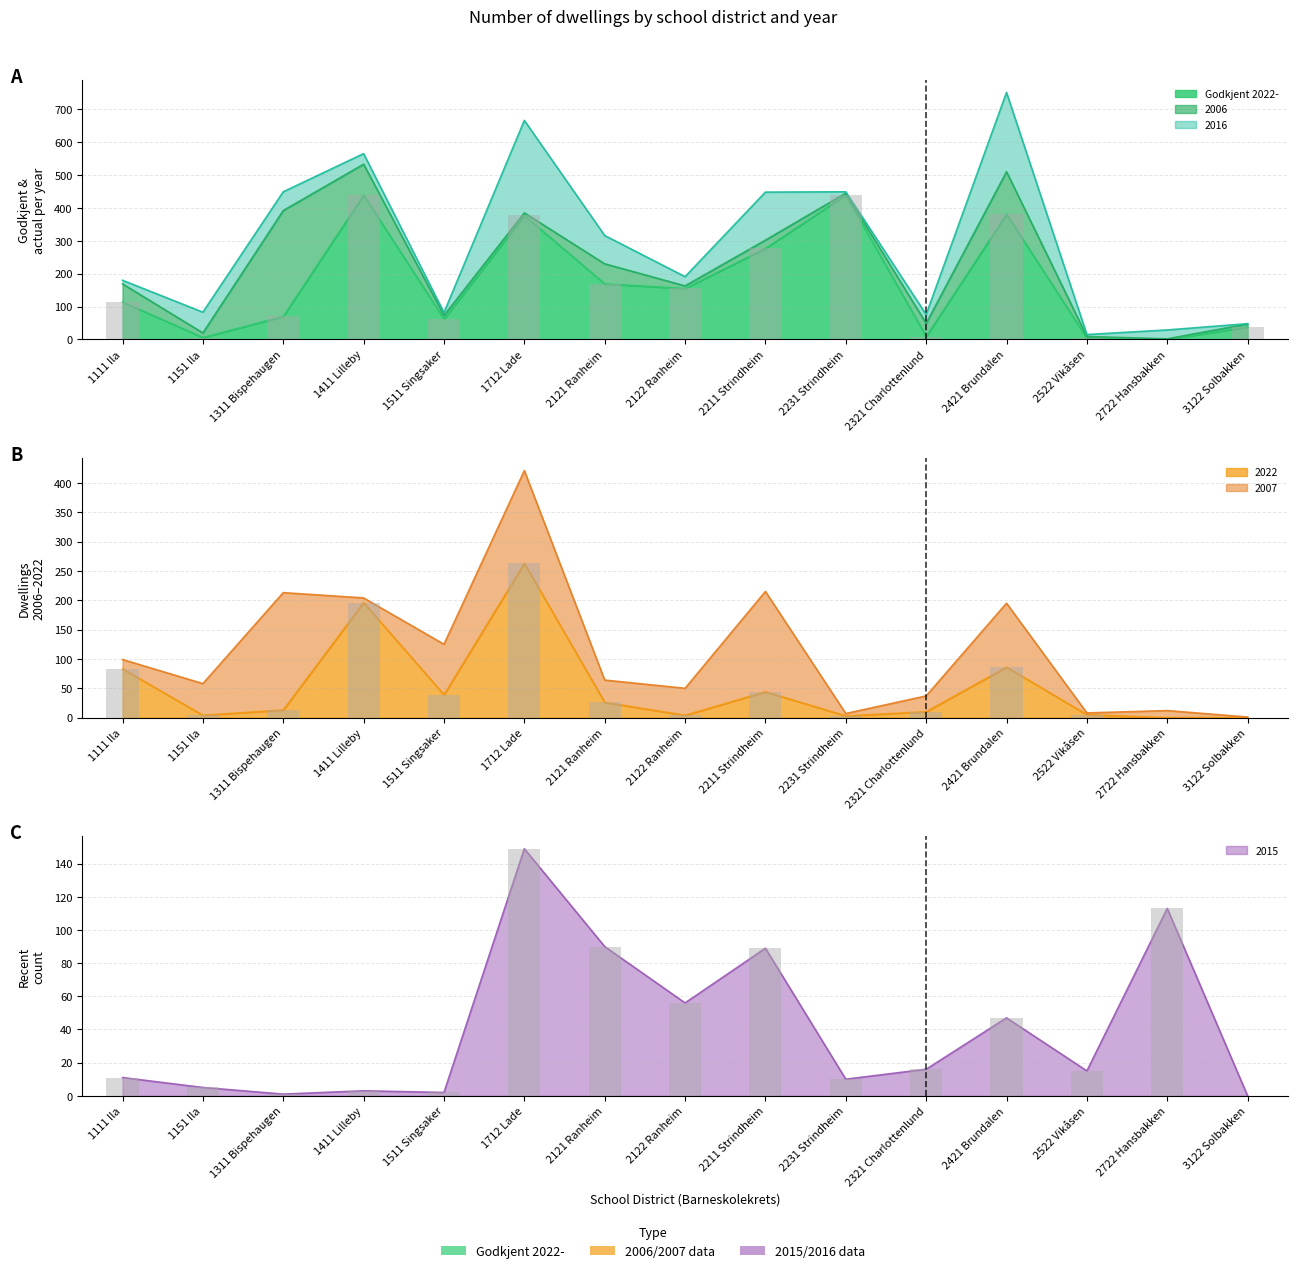

What is the sum of the 2015 values at 2231 Strindheim and 3122 Solbakken?

10